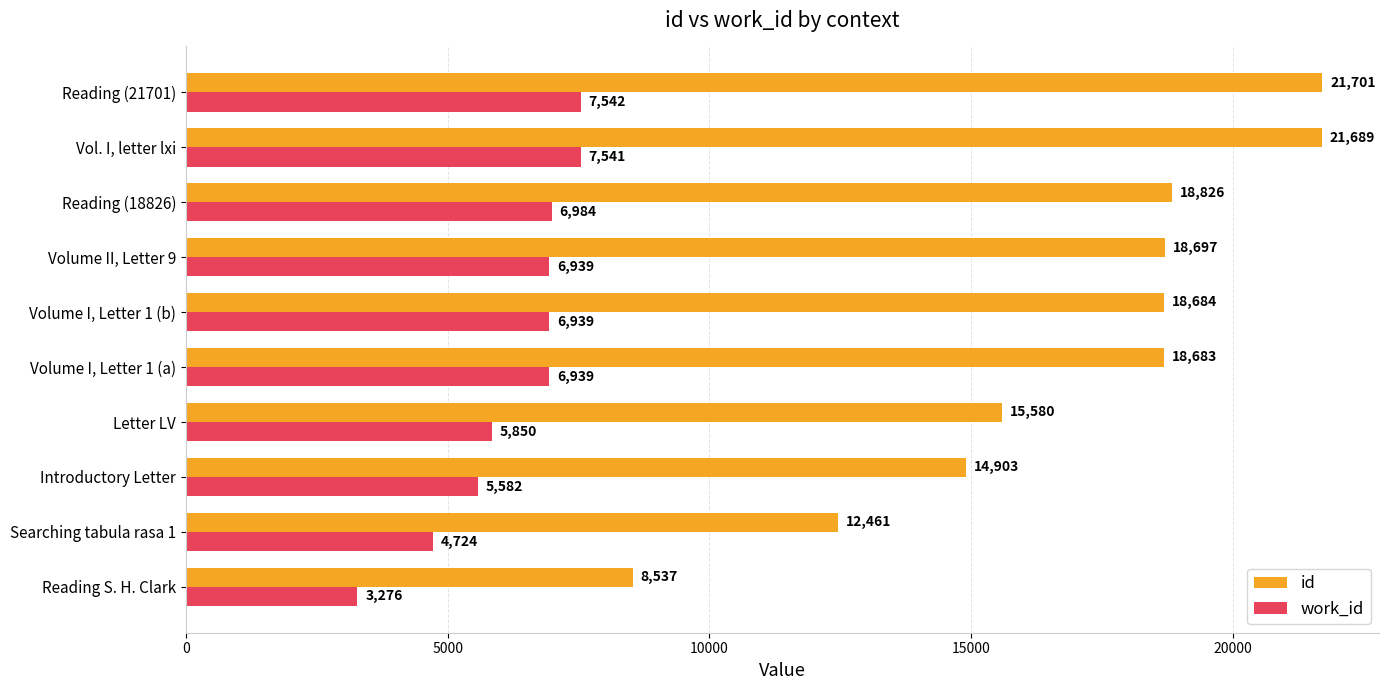

Rank the series by their maximum value, from highest to lowest.

id, work_id